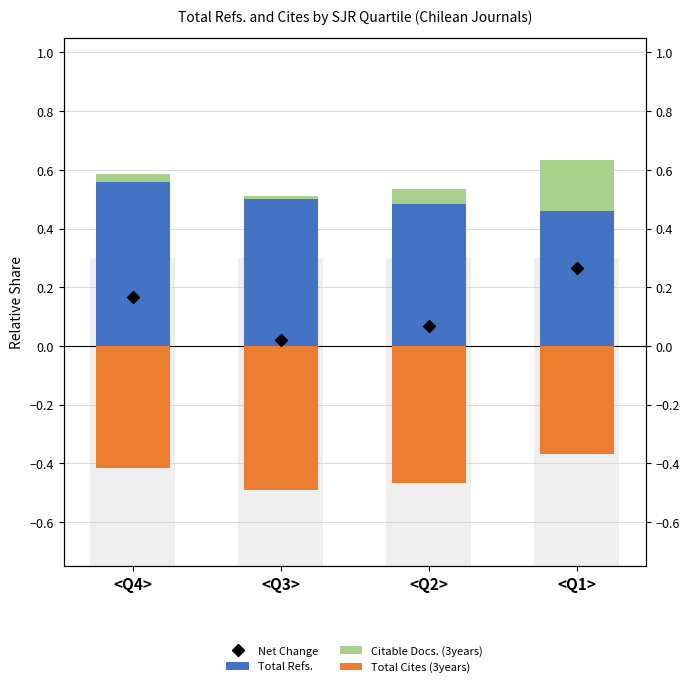

What is the sum of all Total Refs. values?

2.0